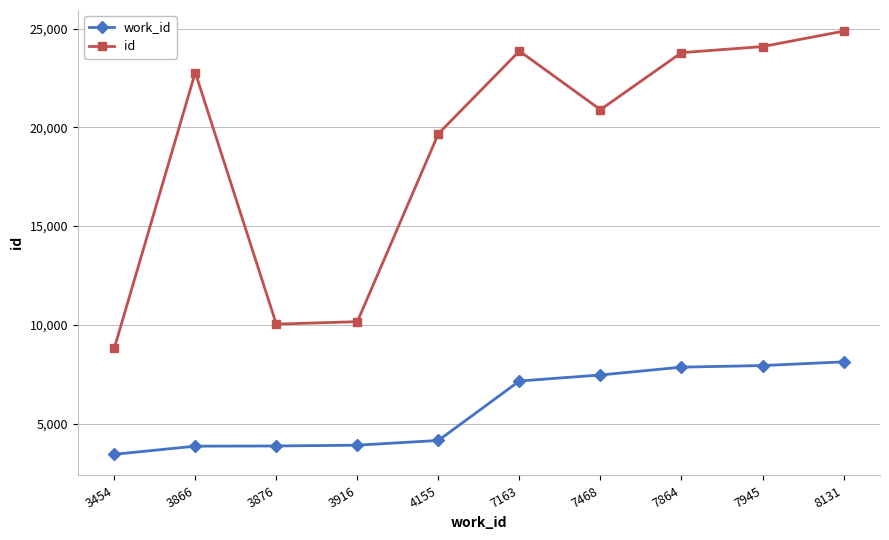

Does the chart display data point markers on the line(s)?

Yes